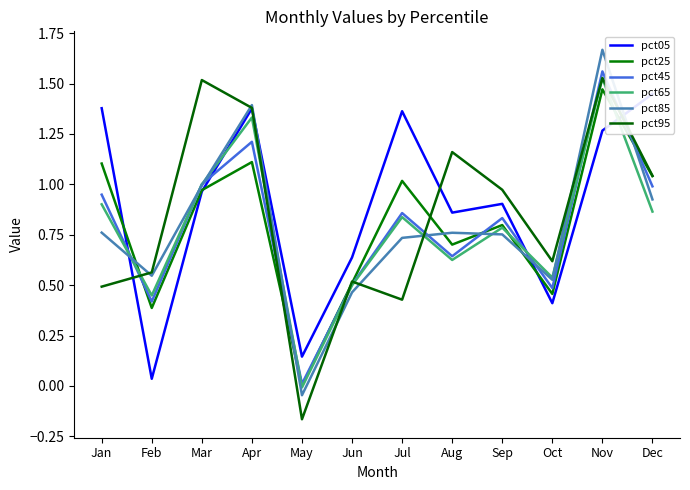

In pct65, how many points are higher than both neighbors (excluding endpoints)?

4